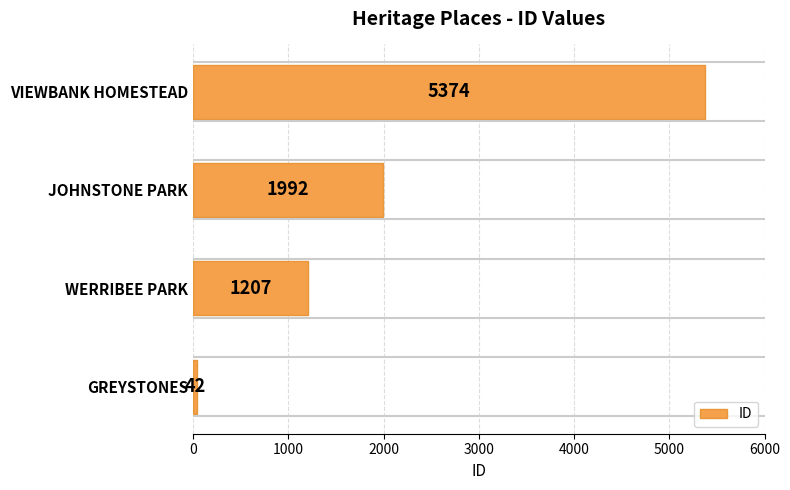

Which has a higher value, GREYSTONES or JOHNSTONE PARK?

JOHNSTONE PARK